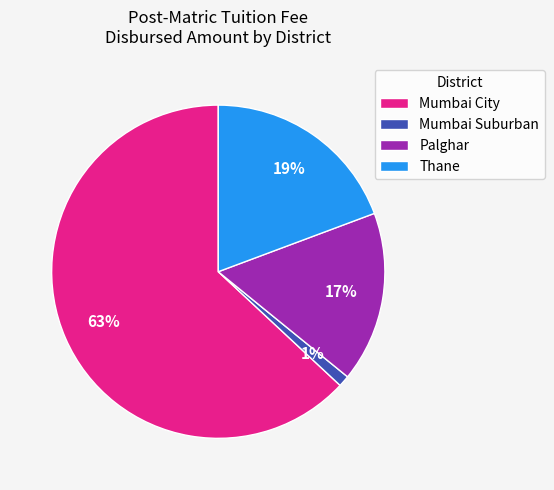

Between Palghar and Mumbai City, which is larger?

Mumbai City